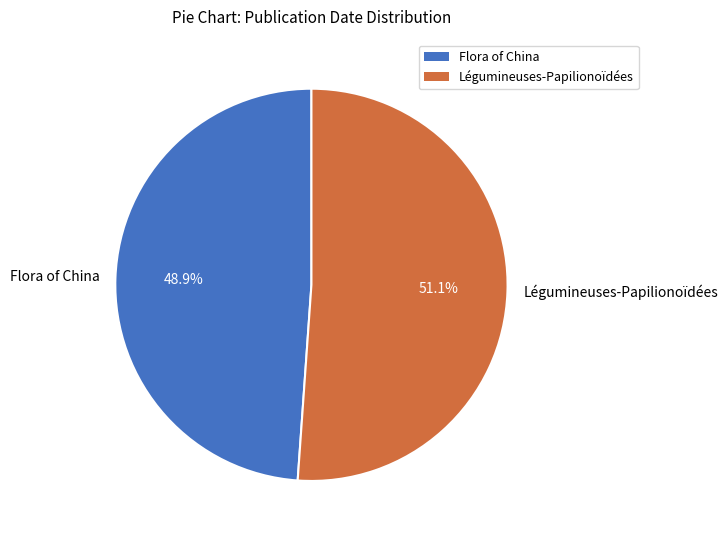

Is there any slice that represents more than half of the pie?

Yes